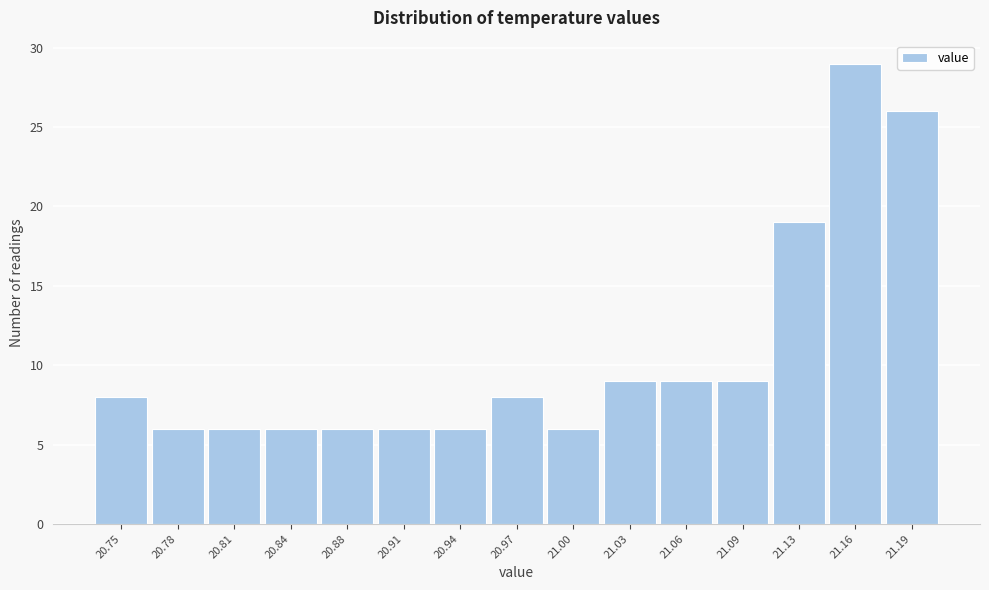

Reading right to left, extract all data points from this chart.

26	29	19	9	9	9	6	8	6	6	6	6	6	6	8